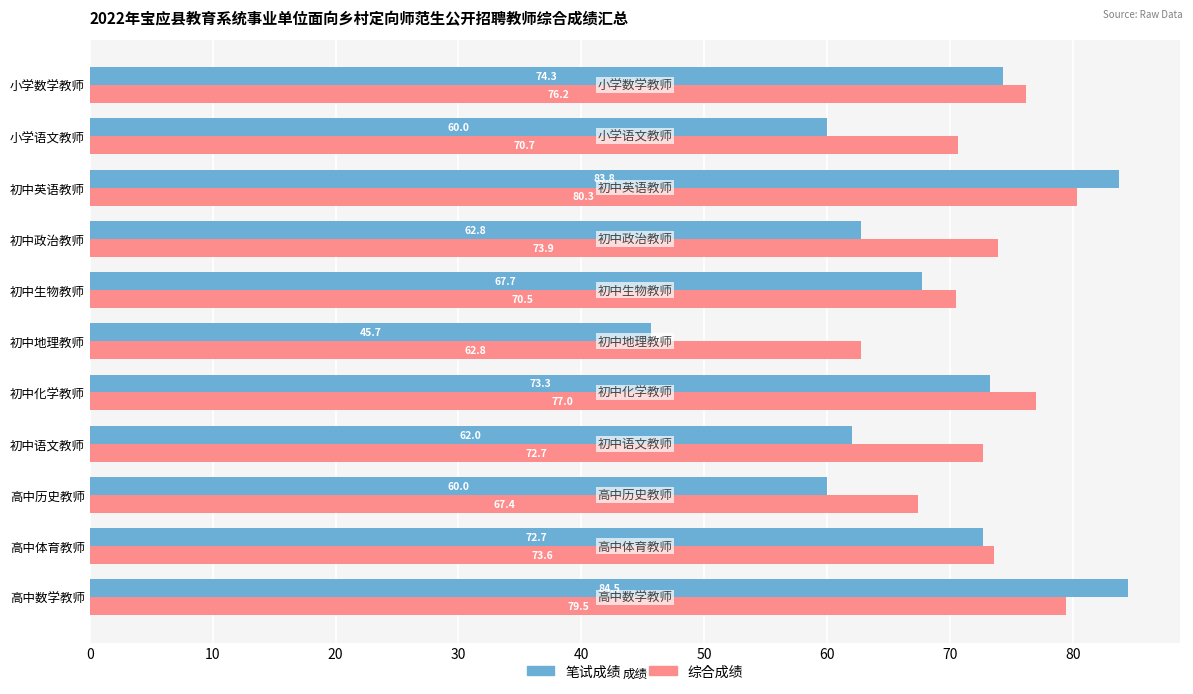

Rank the categories by 综合成绩 value from lowest to highest.

初中地理教师, 高中历史教师, 初中生物教师, 小学语文教师, 初中语文教师, 高中体育教师, 初中政治教师, 小学数学教师, 初中化学教师, 高中数学教师, 初中英语教师